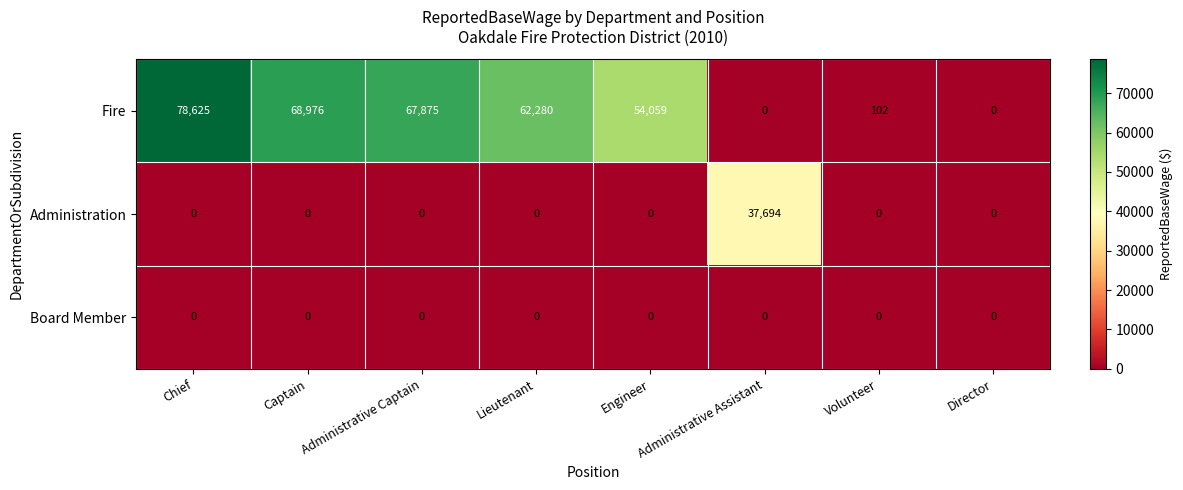

Which series has the largest total across all categories?

Fire